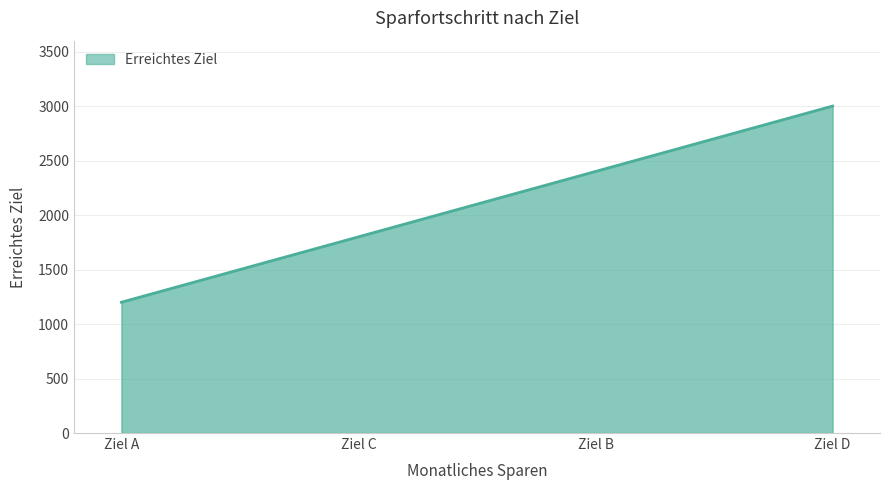

List the labels in order of value, largest first.

Ziel D, Ziel B, Ziel C, Ziel A